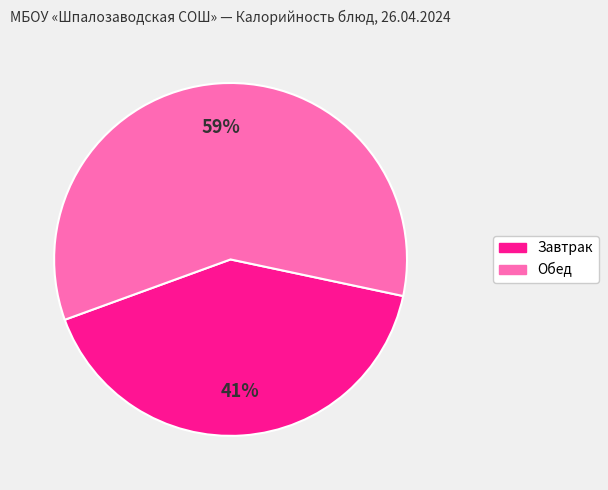

Does any single category account for the majority?

Yes